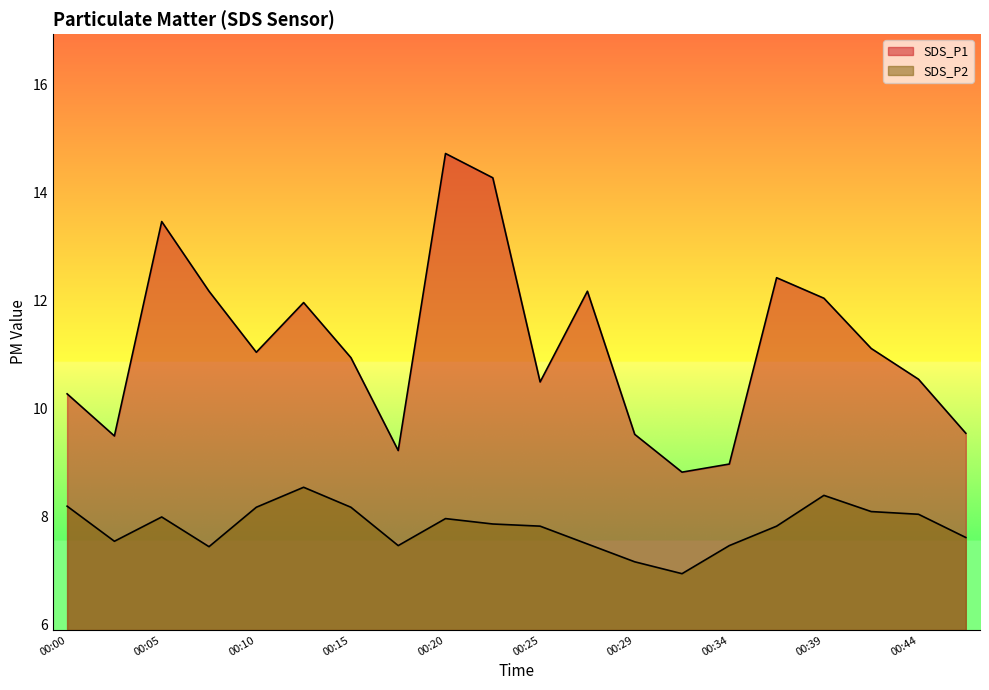

How many lines are shown in the chart?

2